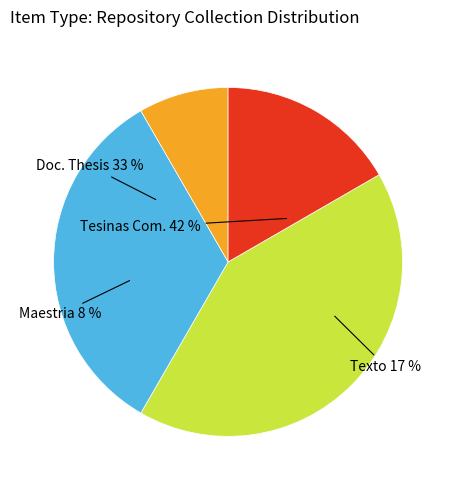

Is there a majority slice in this chart?

No